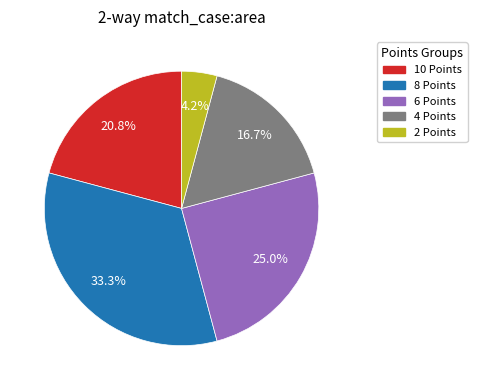

Do 10 Points and 2 Points together represent more than half of the pie?

No